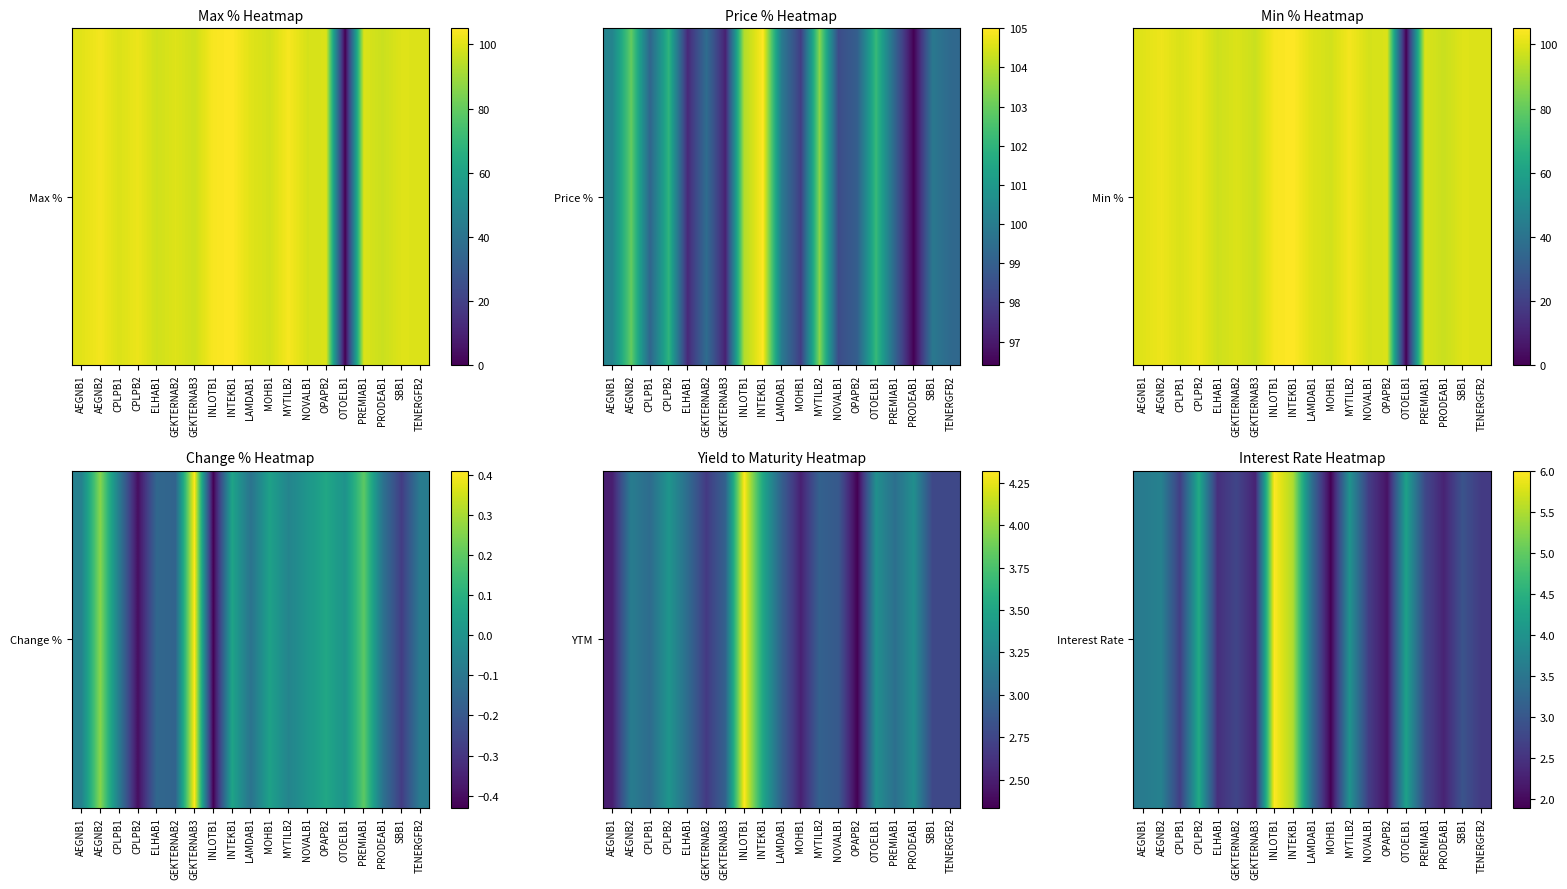

Where does the data first go above 2?

AEGNB1